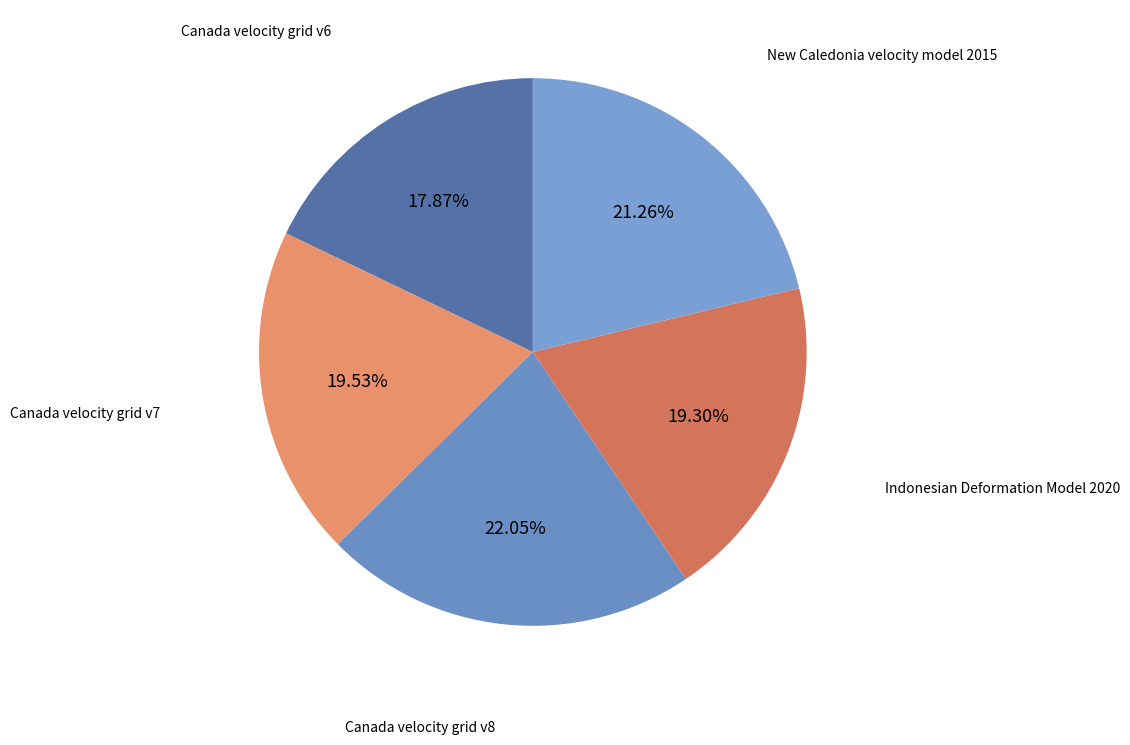

Does any single category account for the majority?

No